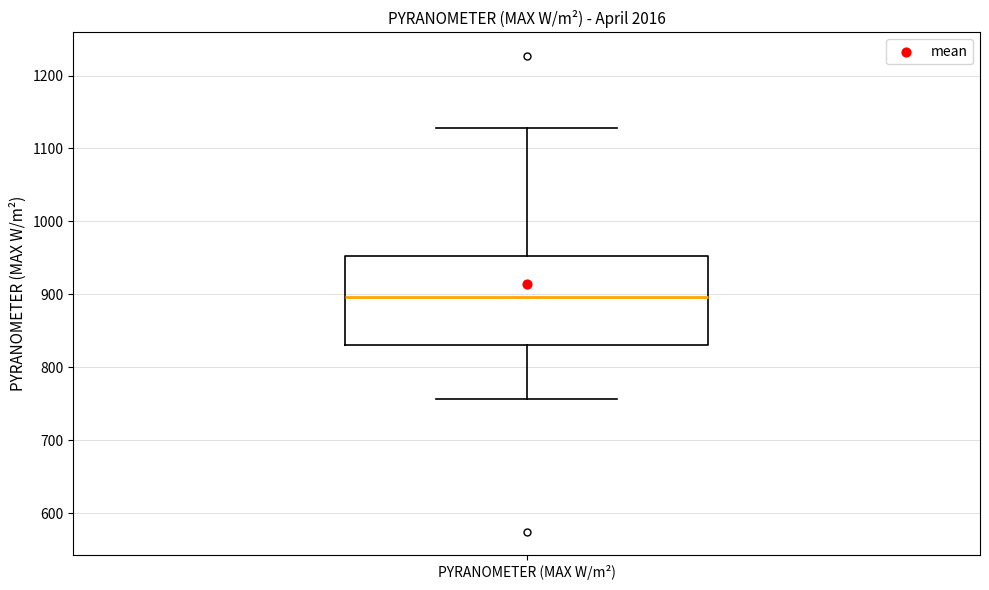

Transcribe this box plot: give where the median line is, the range the box spans, and where the two whiskers end, as read against the y-axis. The values are not printed on the chart, so give them approximately, as read against the axis.

median 900, box 830 to 950, whiskers 760 to 1130